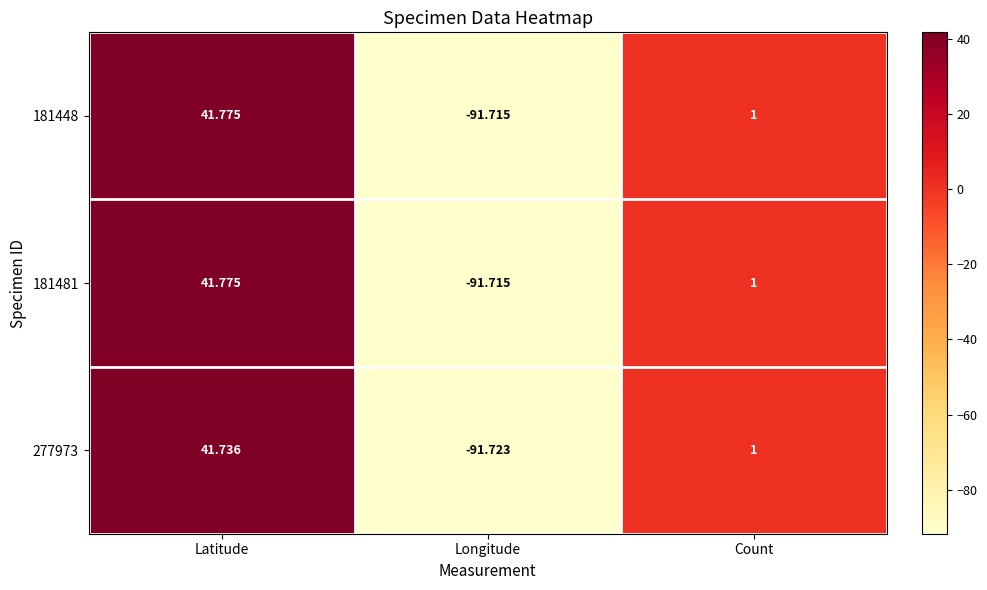

At which label does 181481 first exceed 1?

Latitude